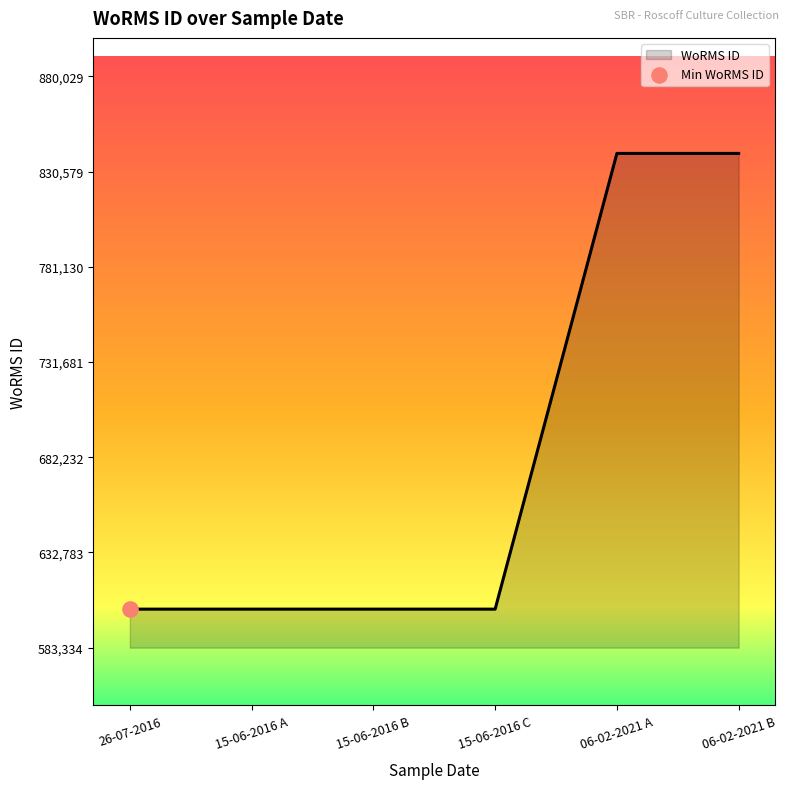

Between 06-02-2021 B and 15-06-2016 B, which is larger?

06-02-2021 B